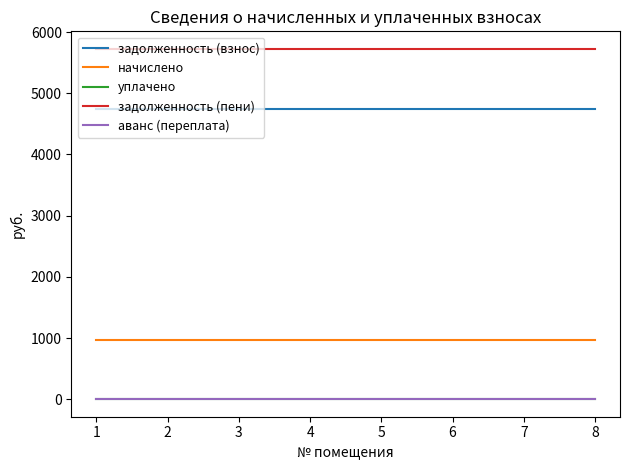

What is the value of the задолженность (взнос) point at the 5th from the left?

4750.5